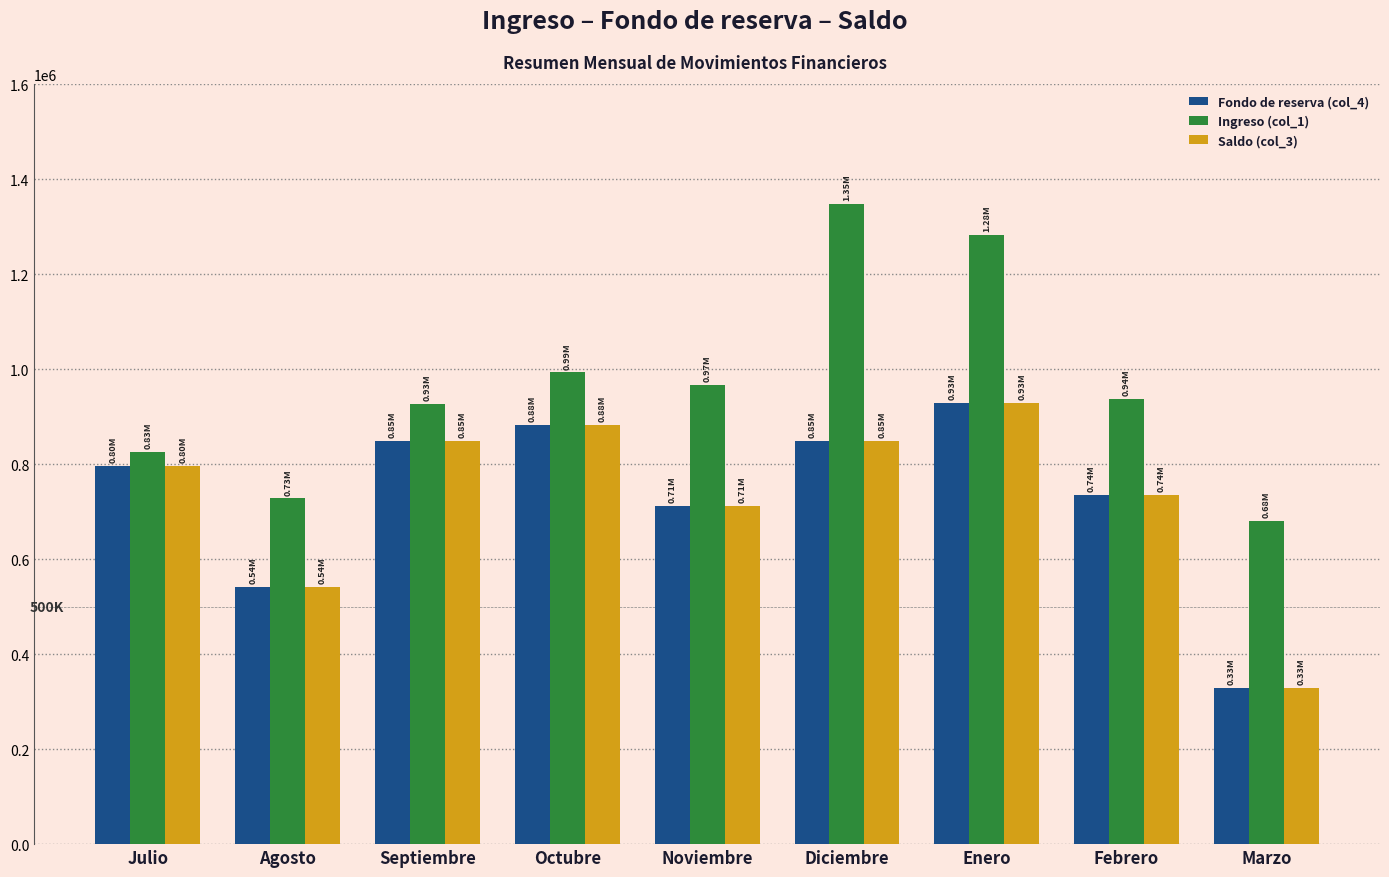

What are all the series names shown in the legend?

Fondo de reserva (col_4), Ingreso (col_1), Saldo (col_3)